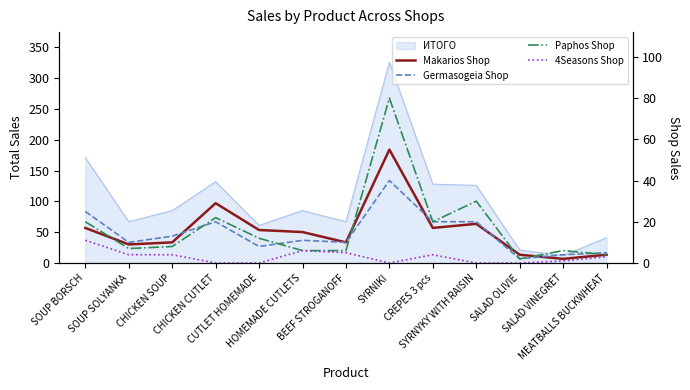

Which series has the largest range (max minus min)?

Paphos Shop